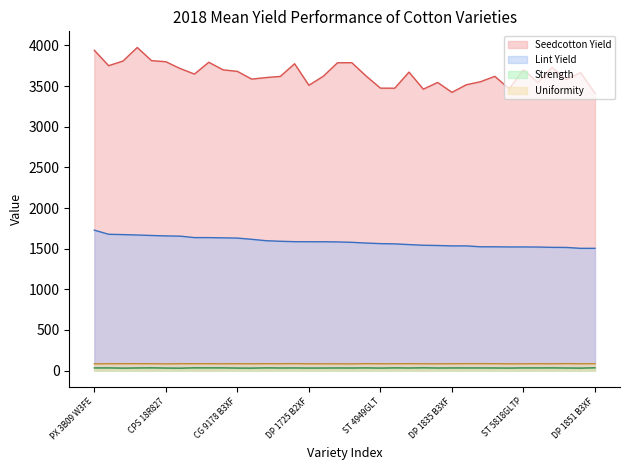

What position from the left is PX 4A64 W3FE?

9